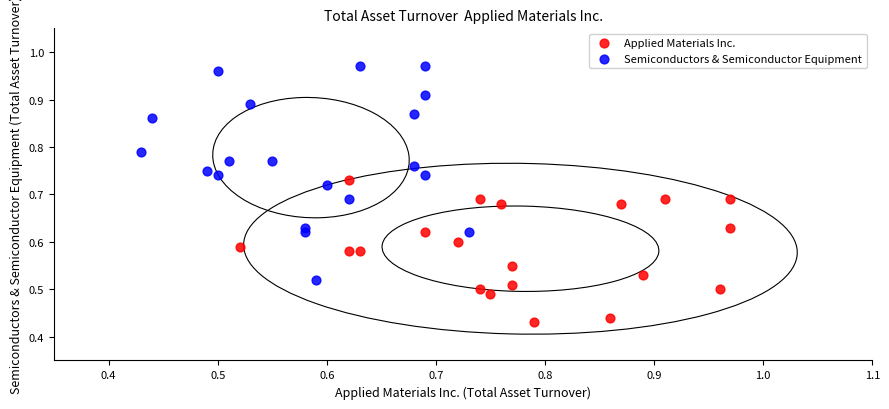

Which series has the largest Y range (max minus min)?

Semiconductors & Semiconductor Equipment